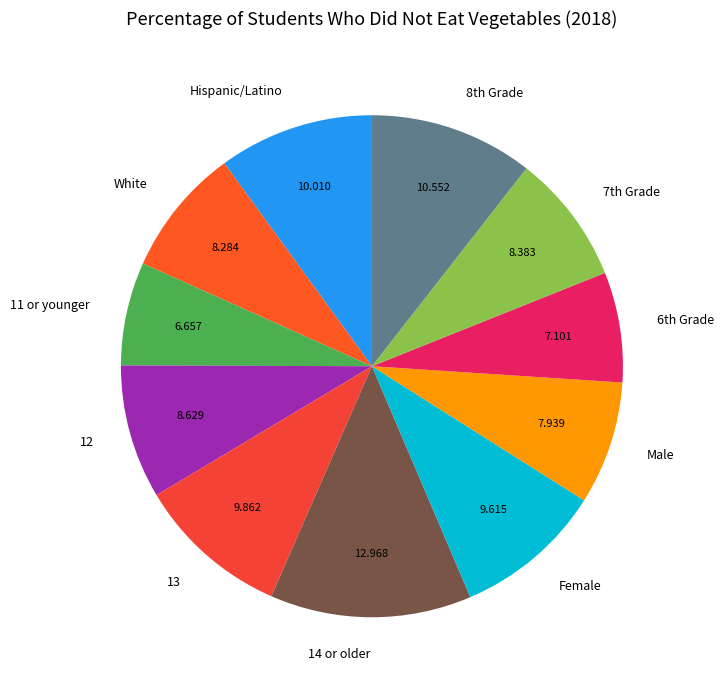

Does 14 or older represent more than half of the total?

No